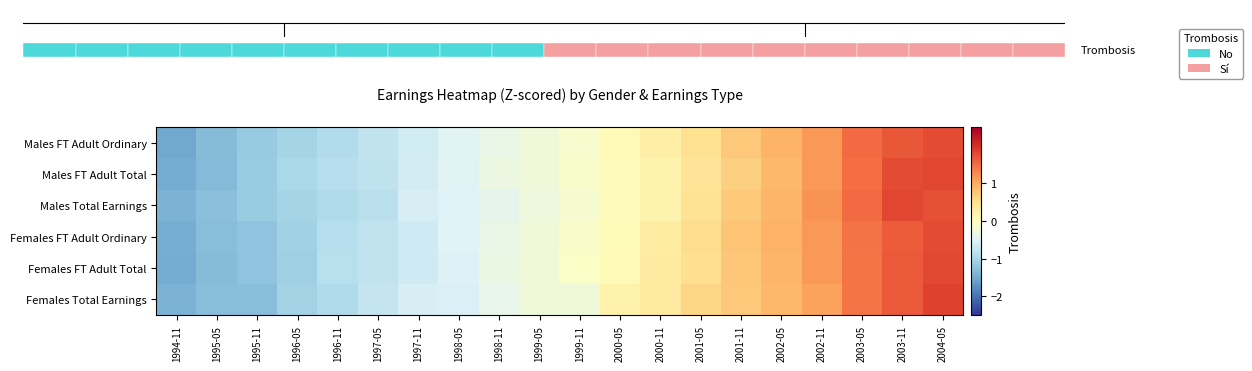

At which label does Males FT Adult Total first exceed 0?

2000-05